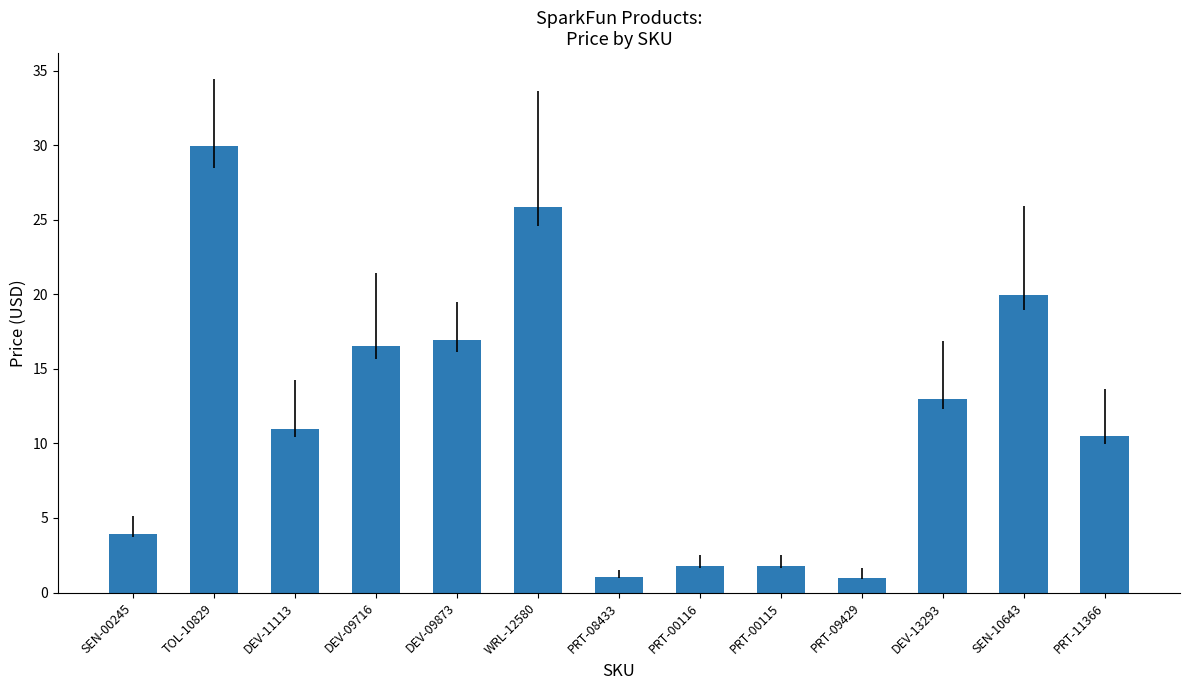

How many bars are there in total?

13